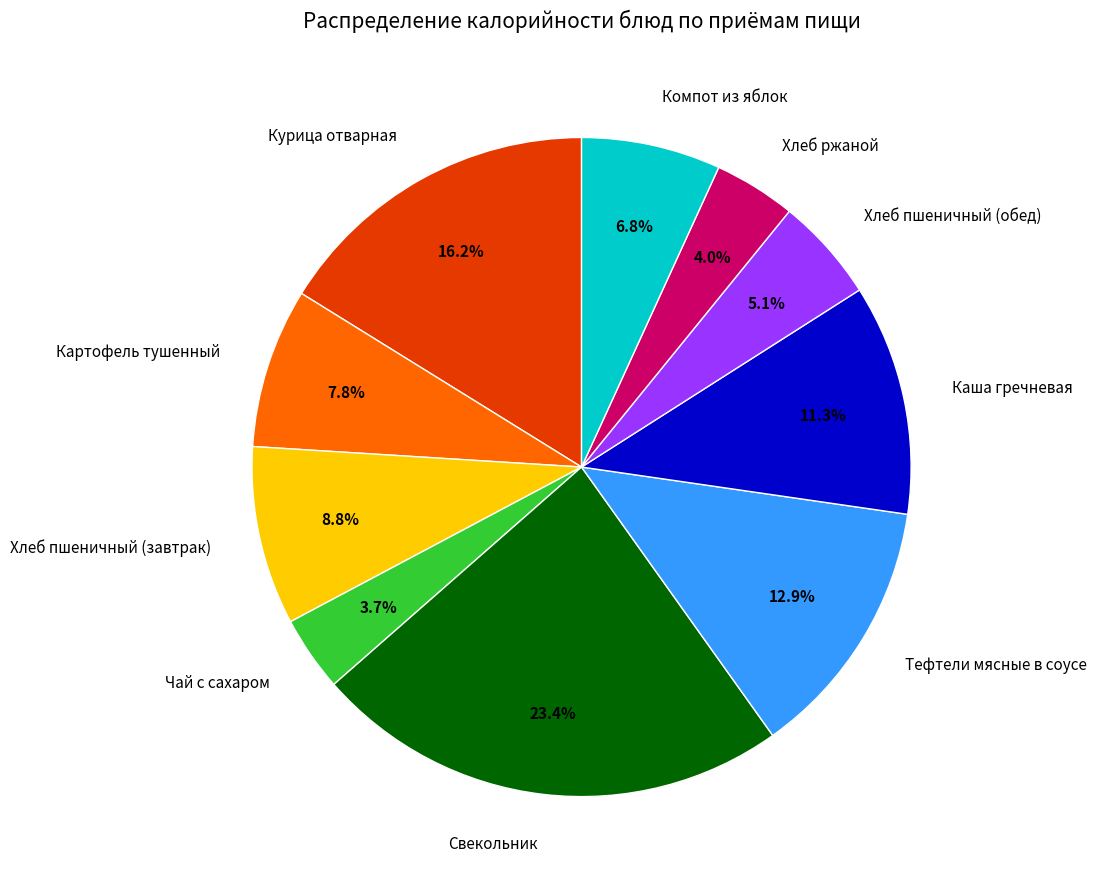

How many segments does this pie chart have?

10